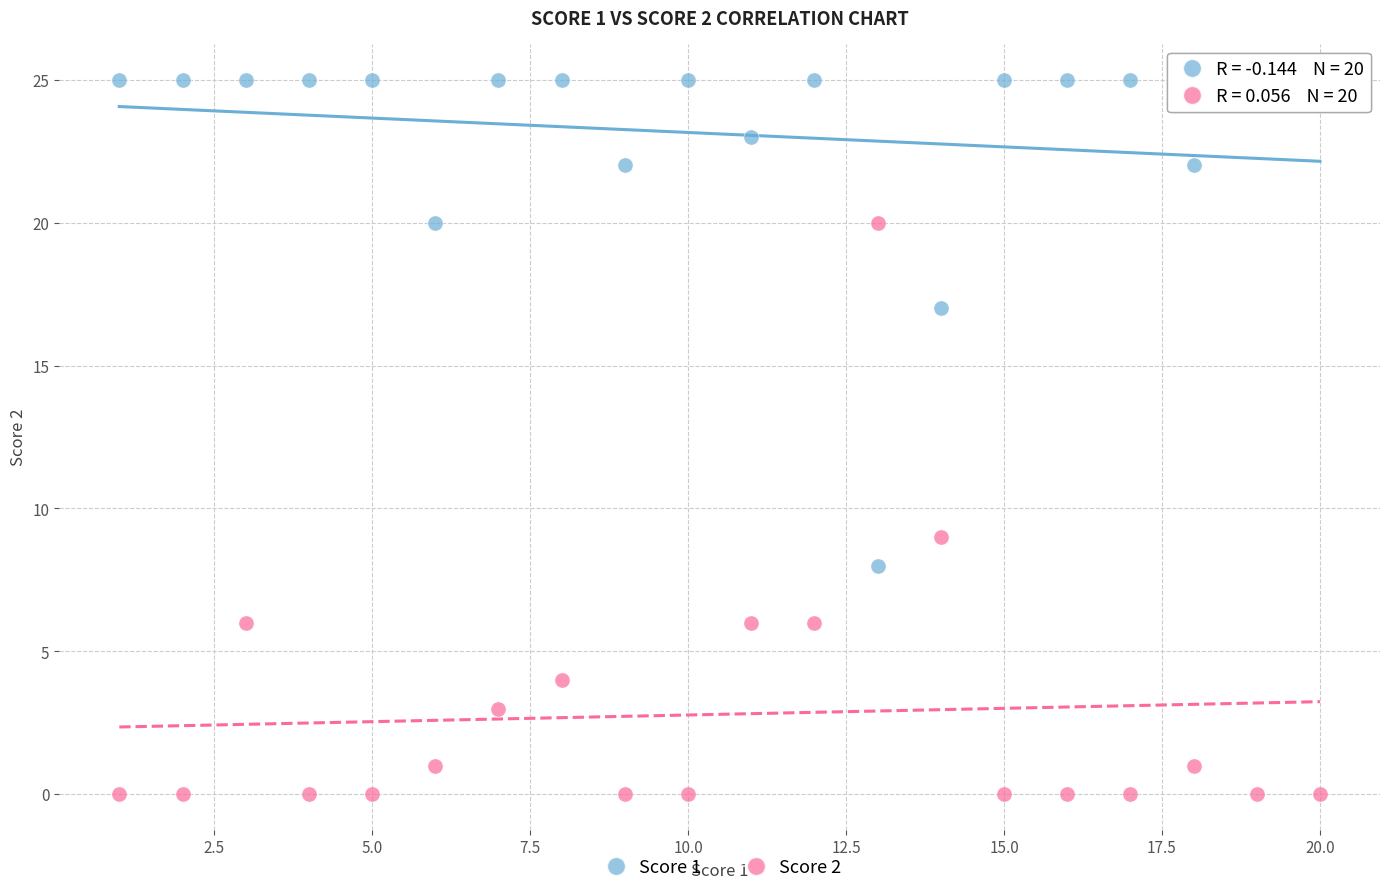

Which series has the widest spread of Y values?

Score 2